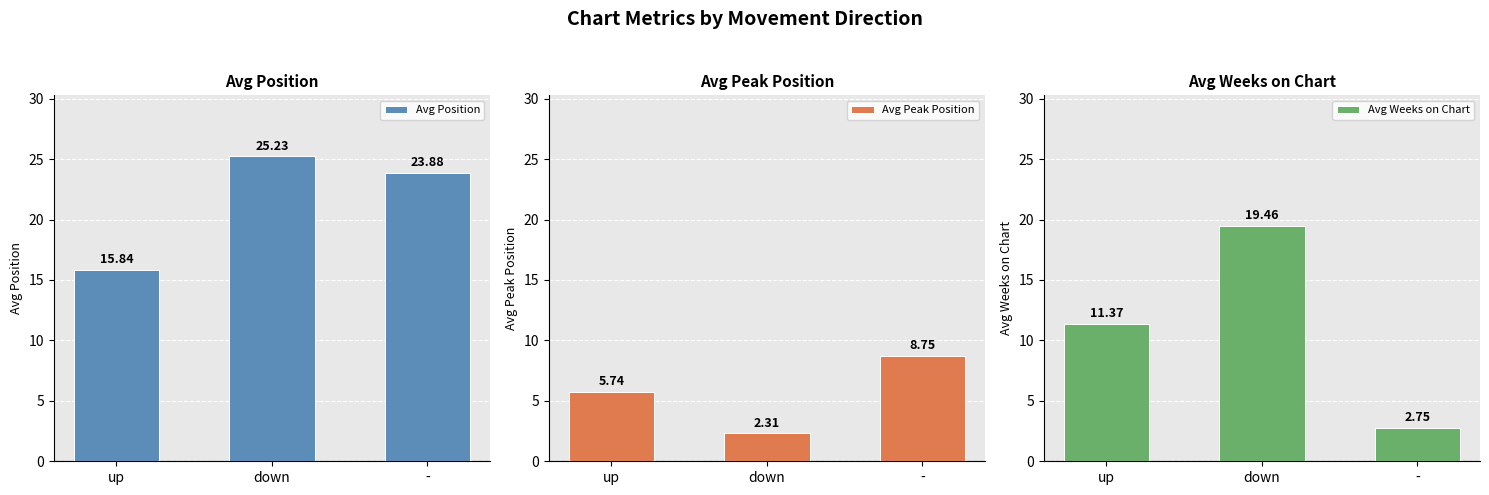

The Avg Position series shows 33.0 at down. True or false?

False